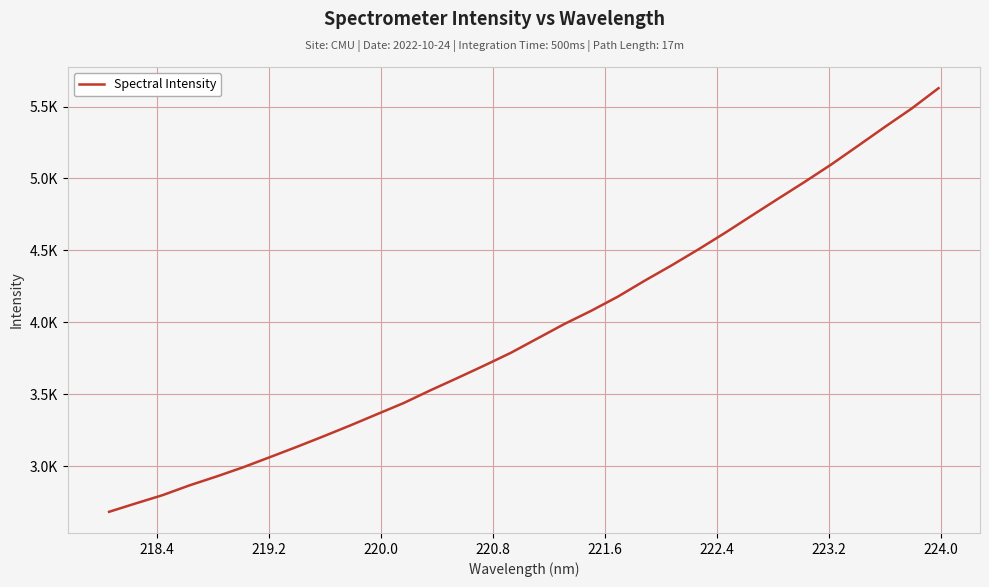

What is the maximum value shown in the chart?

5627.9